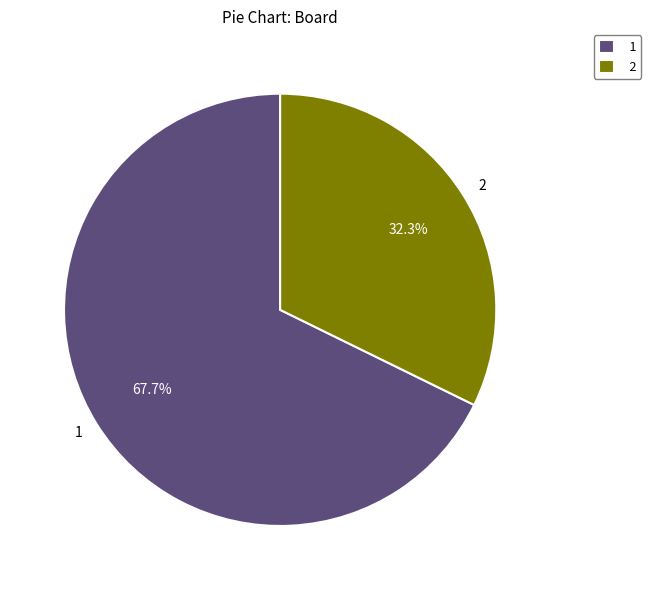

What is the ratio of the value at 2 to the value at 1?

0.5